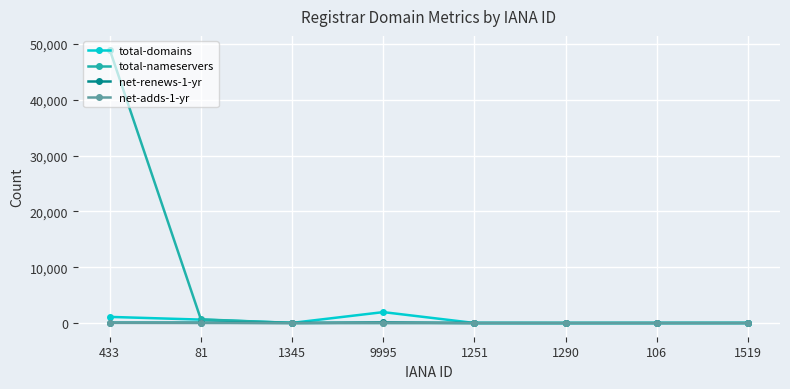

What position from the right is 1345?

6